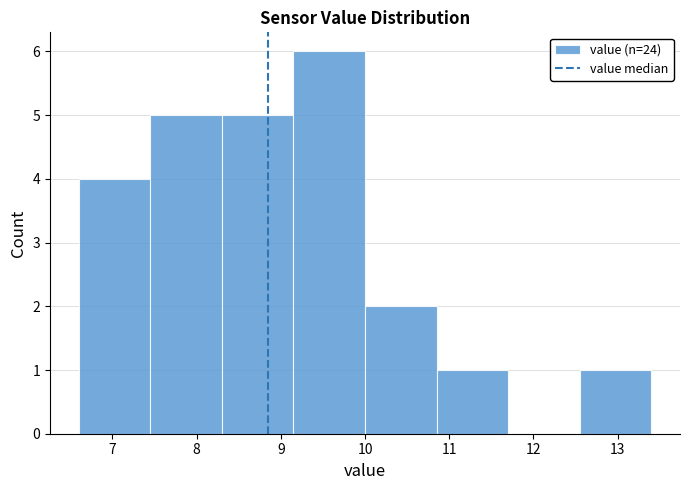

Reading left to right, transcribe this chart: for each bar, give the range it covers on the x-axis and its height. Neither the bar edges nor the heights are printed on the chart, so give them approximately, as read against the axes.

6.60 to 7.45: 4
7.45 to 8.30: 5
8.30 to 9.15: 5
9.15 to 10.00: 6
10.00 to 10.85: 2
10.85 to 11.70: 1
11.70 to 12.55: 0
12.55 to 13.40: 1